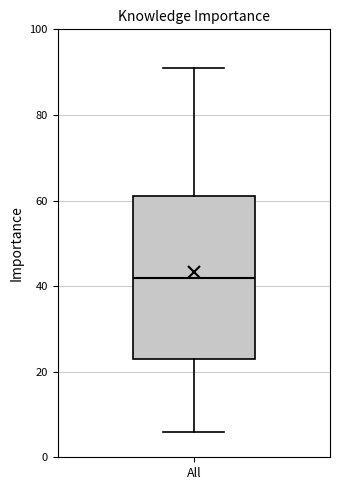

Where does the lower whisker of the box for All end on the y-axis? The values are not printed on the chart, so give them approximately, as read against the axis.

6